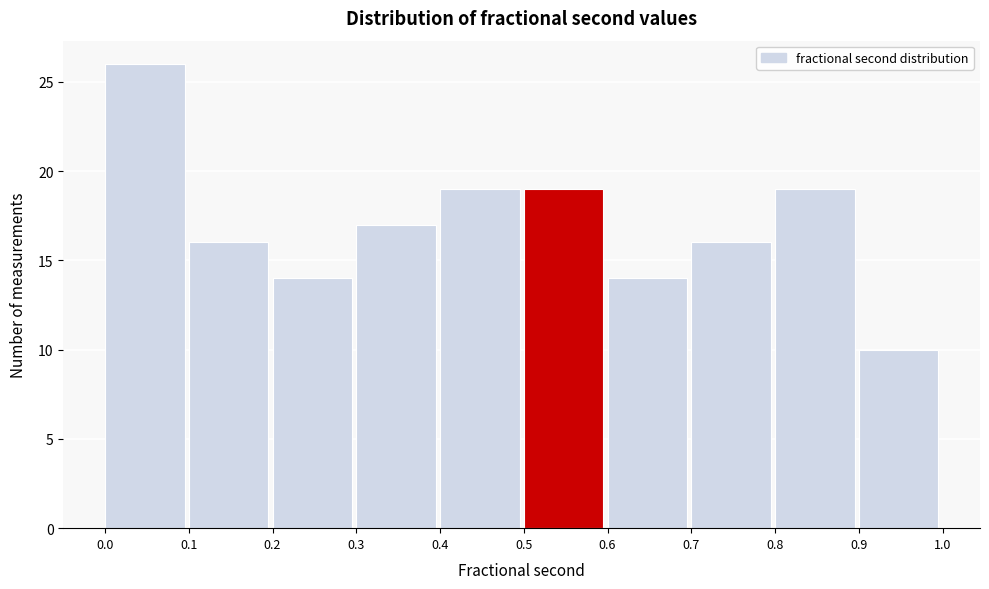

Reading left to right, transcribe this chart: for each bar, give the range it covers on the x-axis and its height. The values are not printed on the chart, so give them approximately, as read against the axis.

0.0 to 0.1: 26
0.1 to 0.2: 16
0.2 to 0.3: 14
0.3 to 0.4: 17
0.4 to 0.5: 19
0.5 to 0.6: 19
0.6 to 0.7: 14
0.7 to 0.8: 16
0.8 to 0.9: 19
0.9 to 1.0: 10